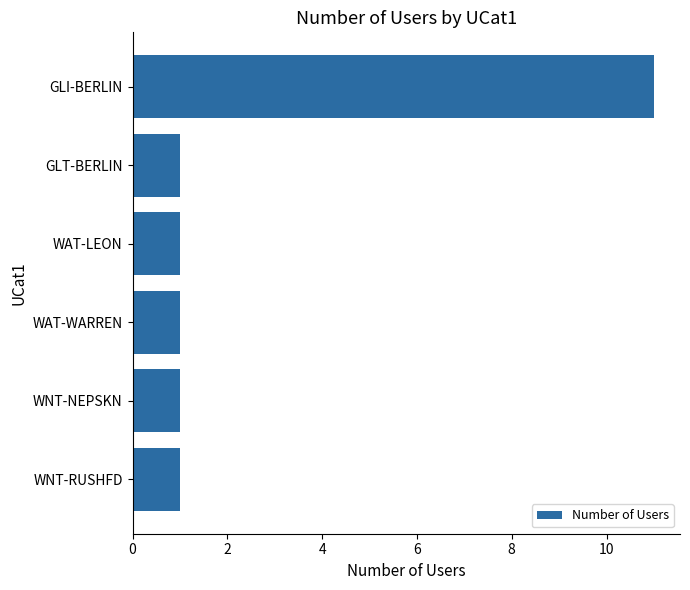

What is the average value?

3